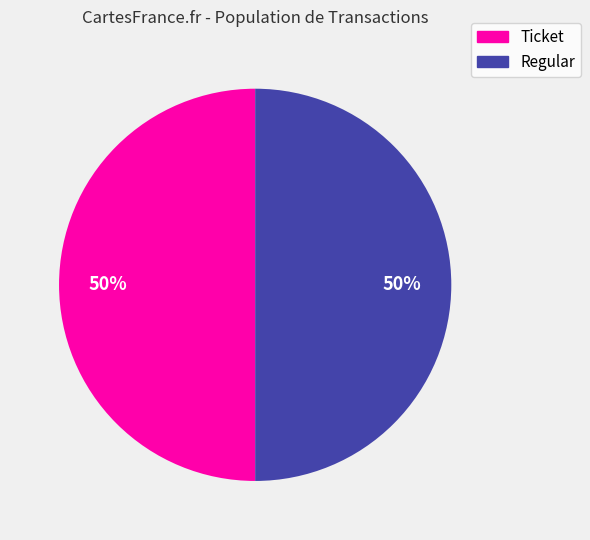

To the nearest percent, what is the average slice percentage?

50%